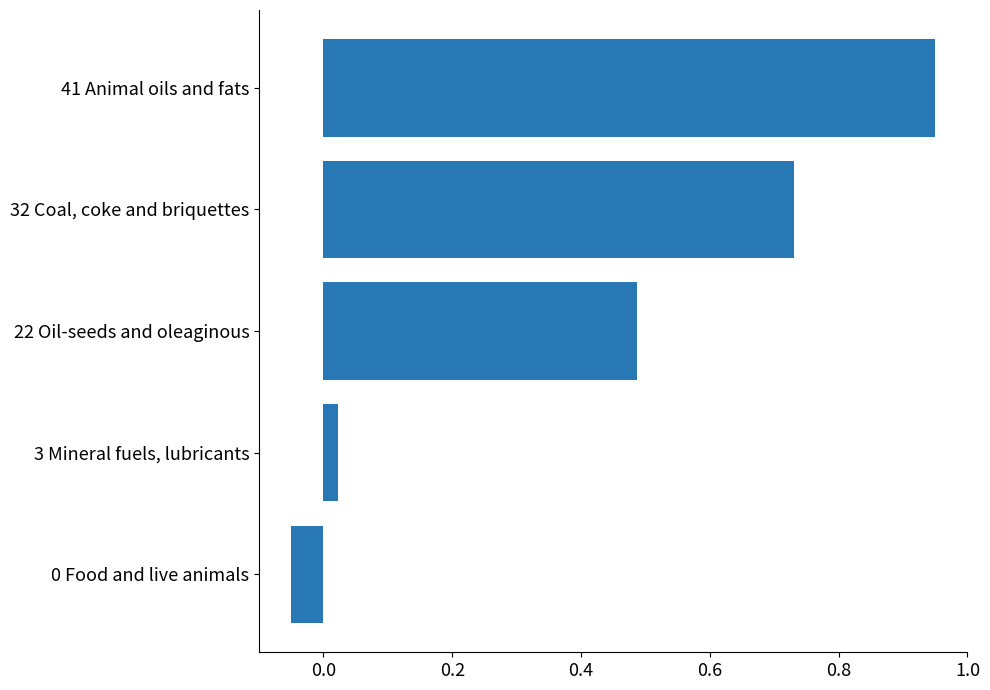

The value at 32 Coal, coke and briquettes is 1.0. True or false?

False